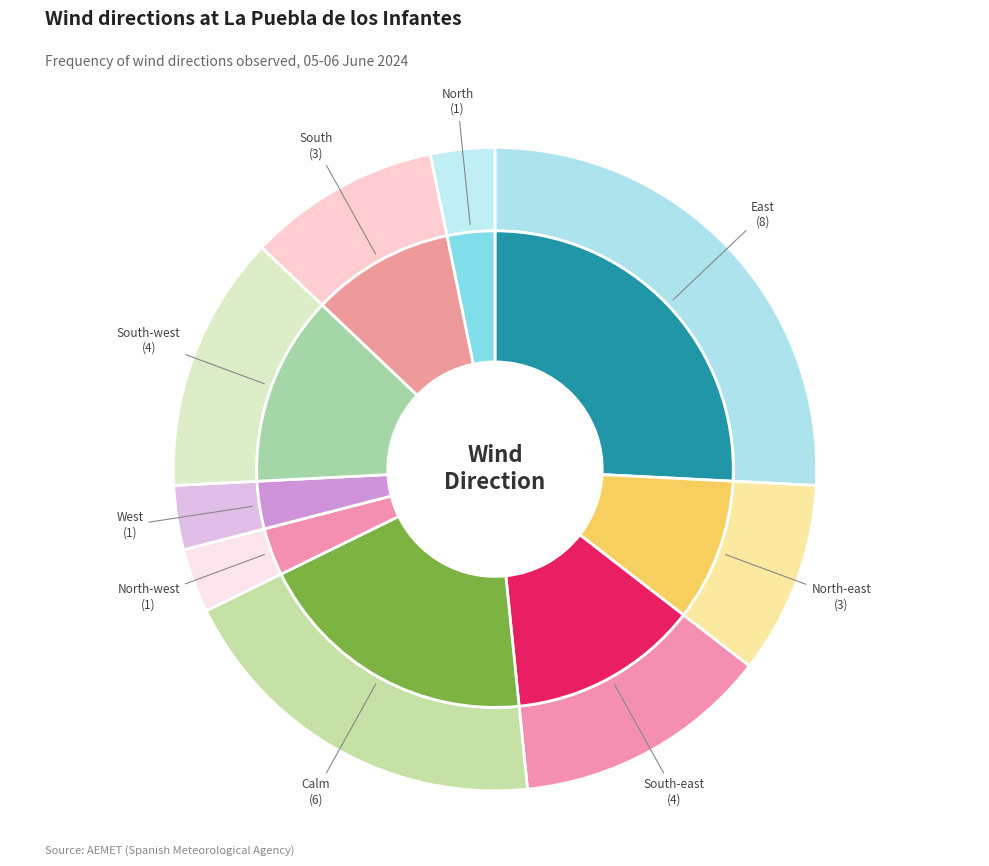

How many slices are in this pie chart?

9